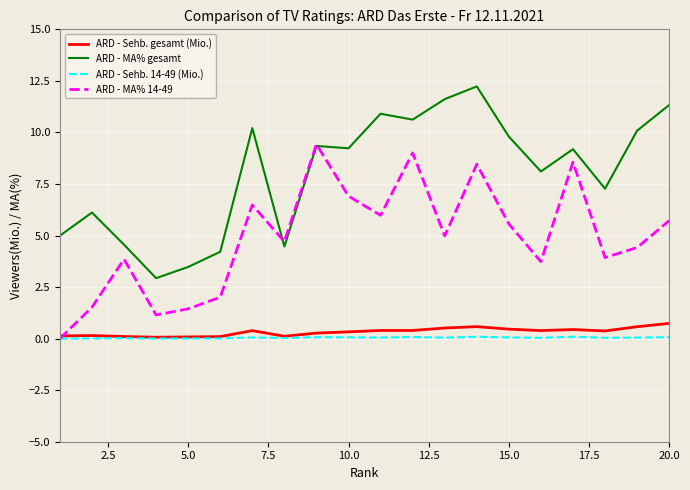

True or false: ARD - Sehb. 14-49 (Mio.) and ARD - MA% gesamt cross at least once.

False